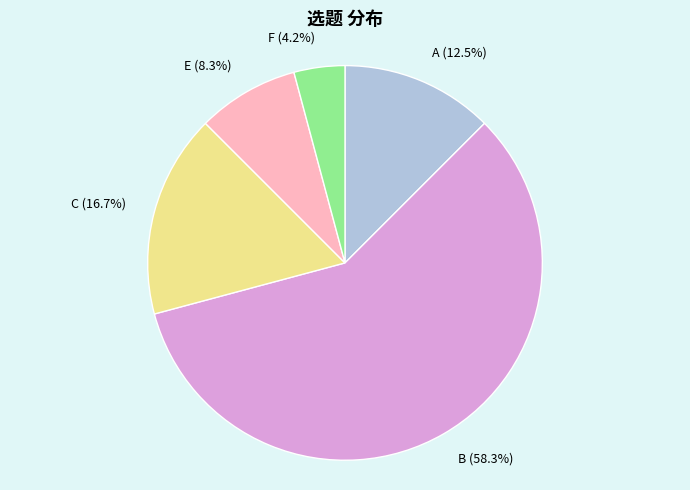

Do E and A together represent more than half of the pie?

No